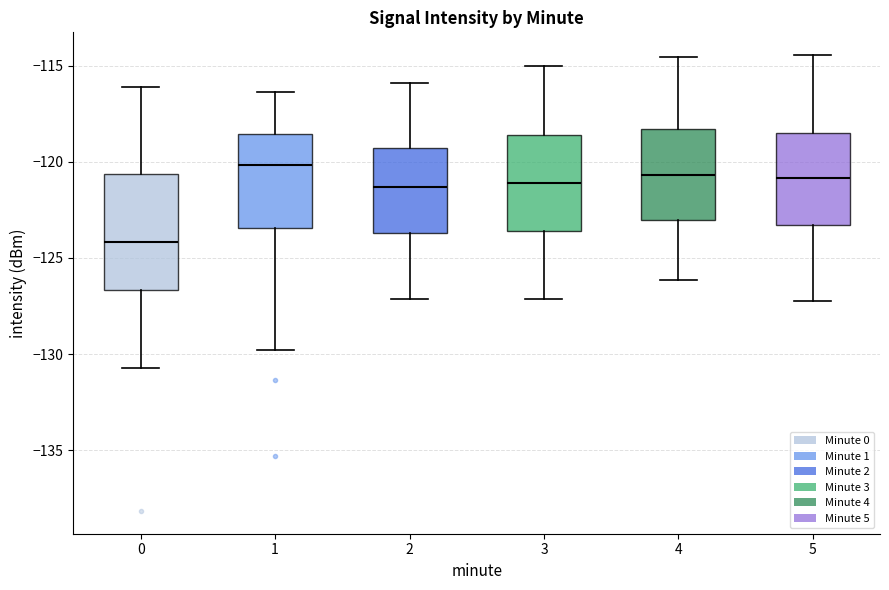

Where does the median line of the box at x = 3 sit on the y-axis? The values are not printed on the chart, so give them approximately, as read against the axis.

-121.0